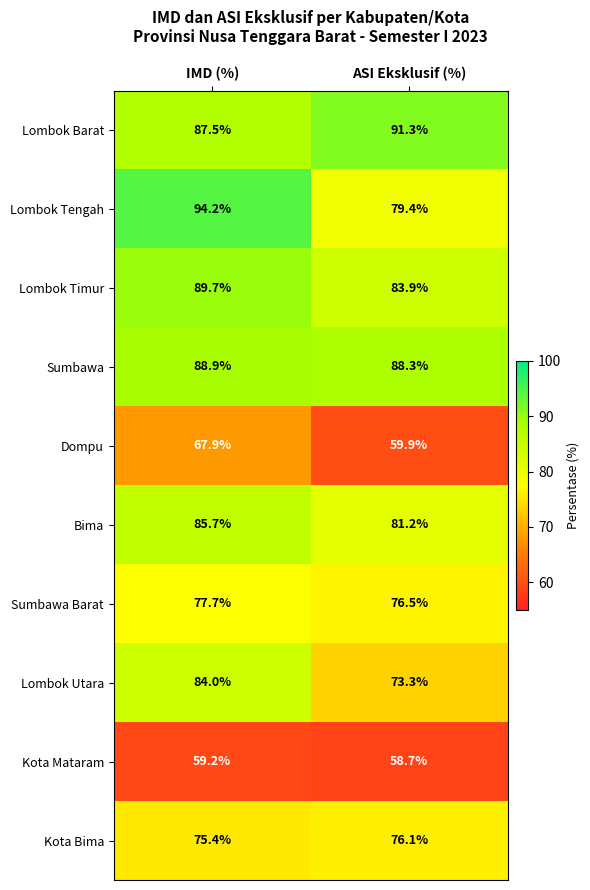

The value of Lombok Utara at IMD (%) is 84.0. True or false?

True